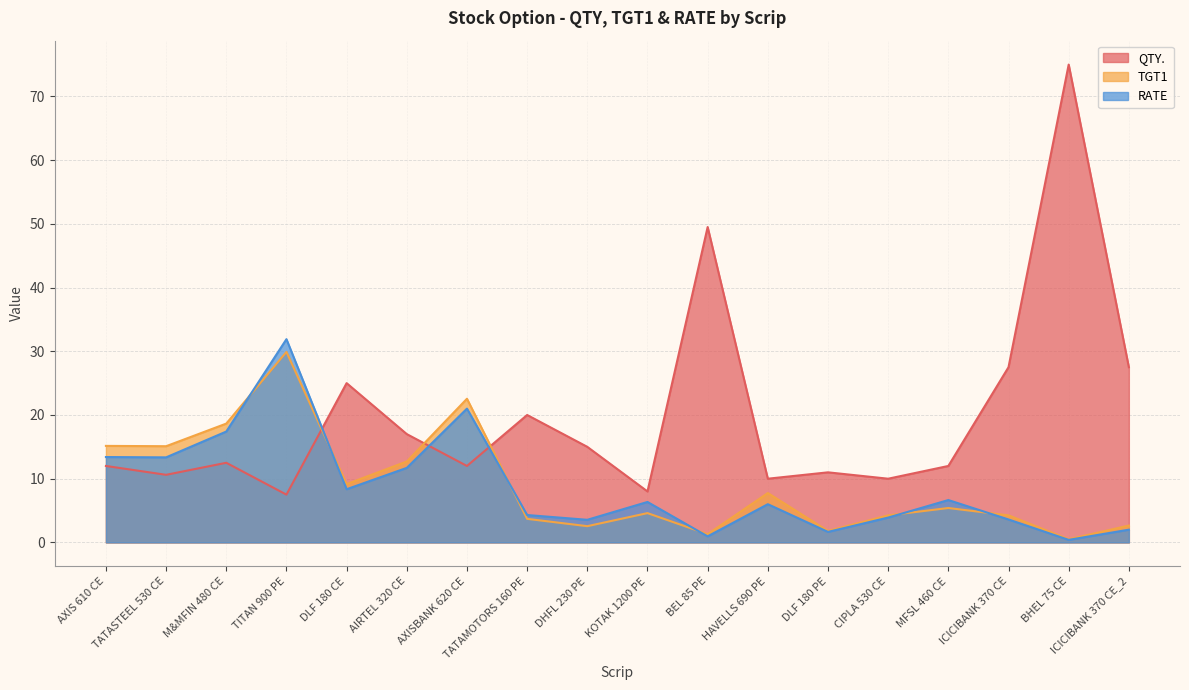

List the labels in order of QTY. value, largest first.

BHEL 75 CE, BEL 85 PE, ICICIBANK 370 CE, ICICIBANK 370 CE_2, DLF 180 CE, TATAMOTORS 160 PE, AIRTEL 320 CE, DHFL 230 PE, M&MFIN 480 CE, AXIS 610 CE, AXISBANK 620 CE, MFSL 460 CE, DLF 180 PE, TATASTEEL 530 CE, HAVELLS 690 PE, CIPLA 530 CE, KOTAK 1200 PE, TITAN 900 PE